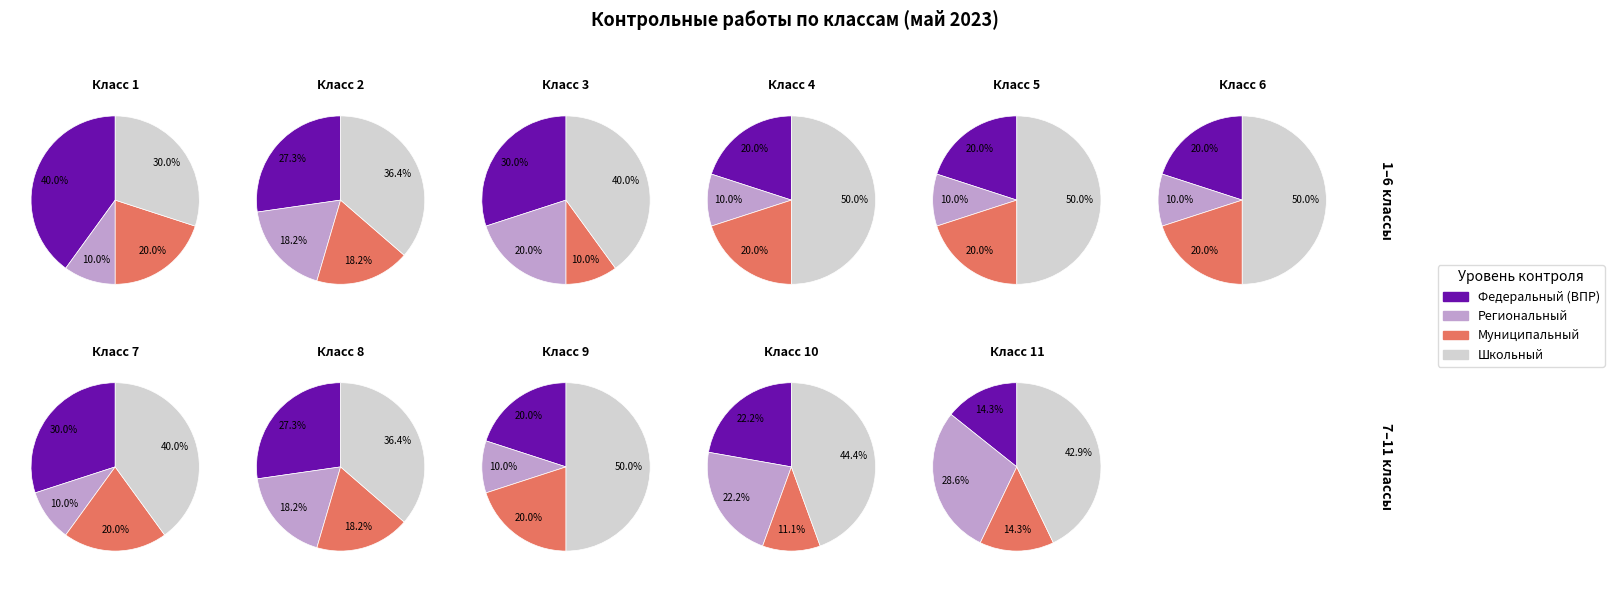

Combined, do 10 and 8 account for over 50%?

No